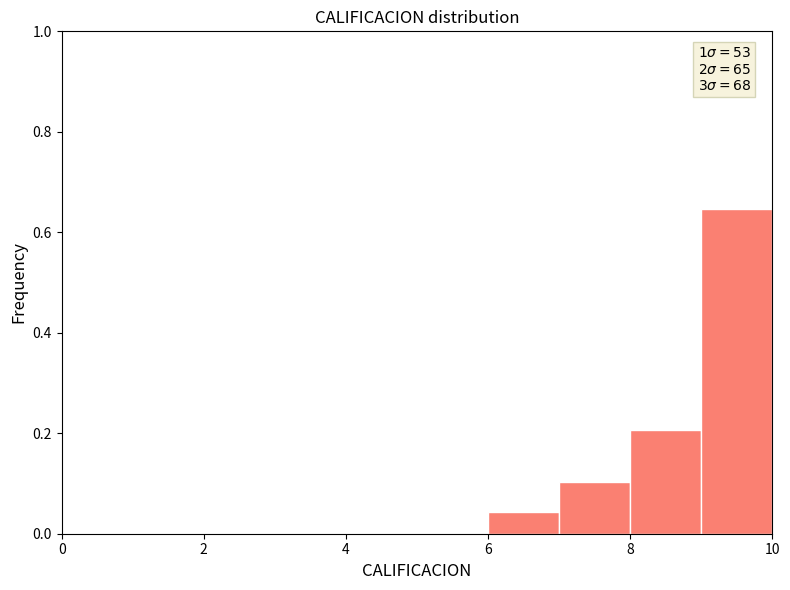

Over which range of the x-axis is the bar tallest?

9 to 10